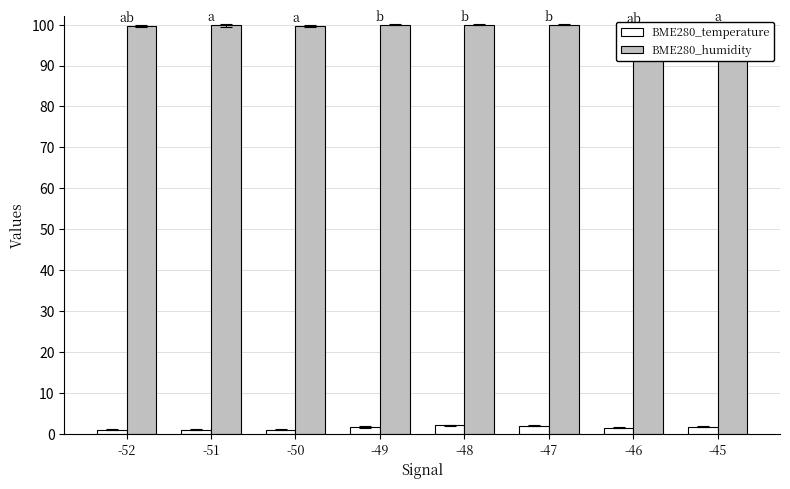

What is the sum of the BME280_temperature values at -45 and -46?

3.2